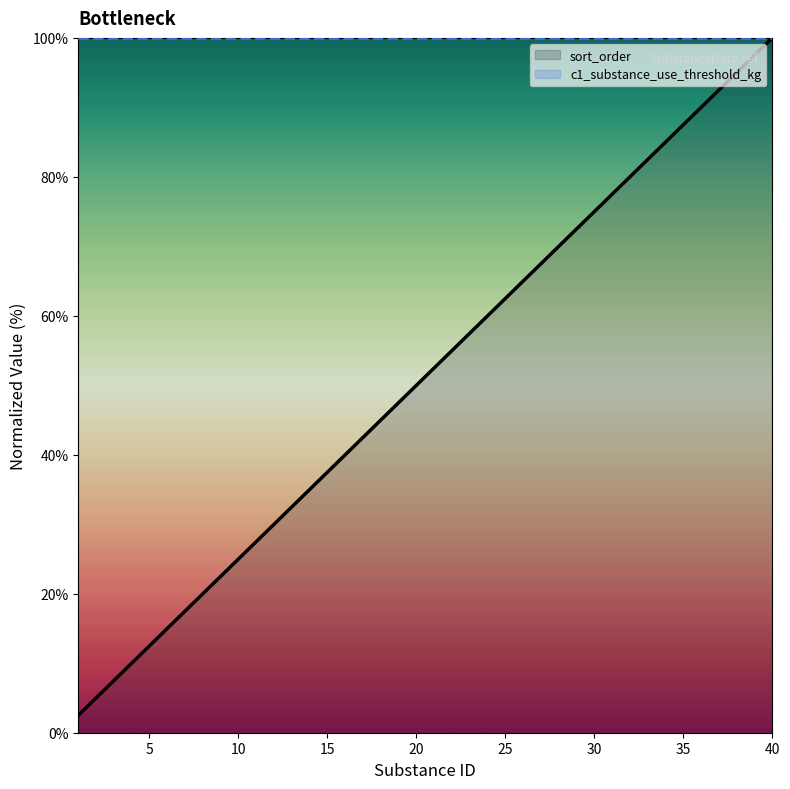

True or false: sort_order and c1_substance_use_threshold_kg intersect in this chart.

False